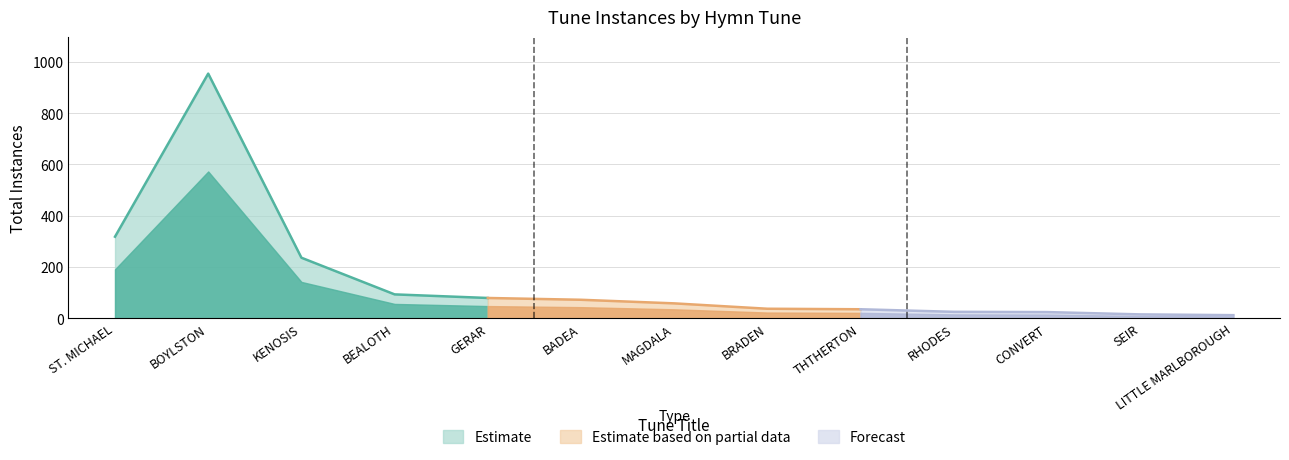

Where is the first local maximum?

BOYLSTON